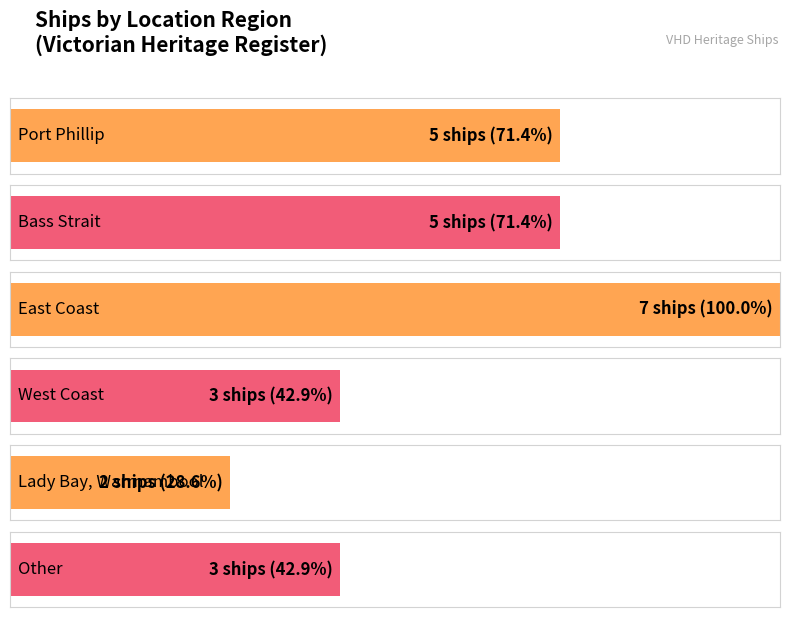

What is the approximate value at East Coast?

7